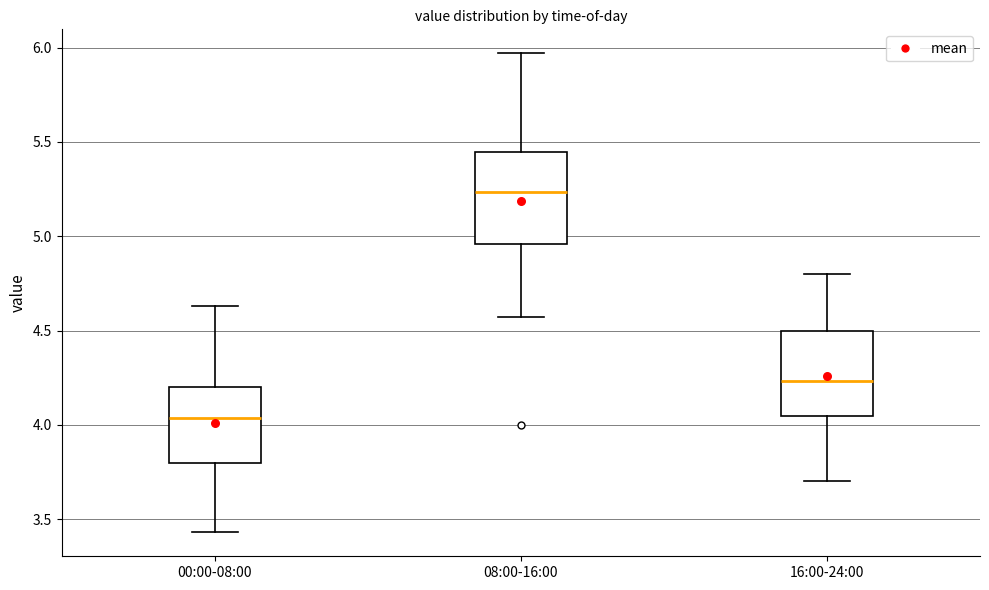

Reading left to right, transcribe this box plot: for each box, give where its median line is, the range the box spans, and where its two whiskers end, as read against the y-axis. The values are not printed on the chart, so give them approximately, as read against the axis.

00:00-08:00: median 4.05, box 3.80 to 4.20, whiskers 3.45 to 4.65
08:00-16:00: median 5.25, box 4.95 to 5.45, whiskers 4.55 to 5.95
16:00-24:00: median 4.25, box 4.05 to 4.50, whiskers 3.70 to 4.80